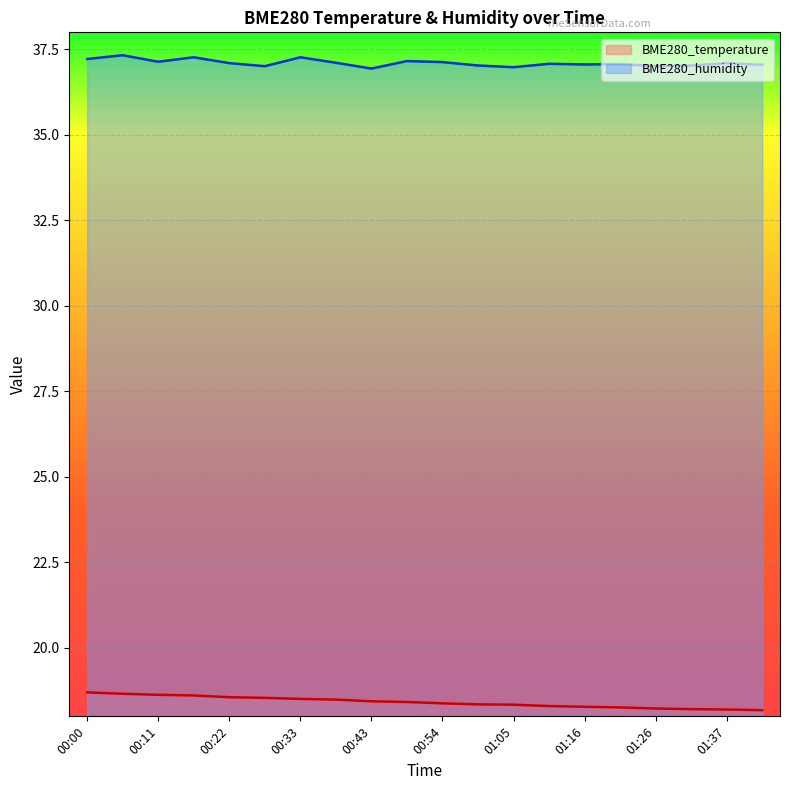

True or false: BME280_temperature and BME280_humidity intersect in this chart.

False